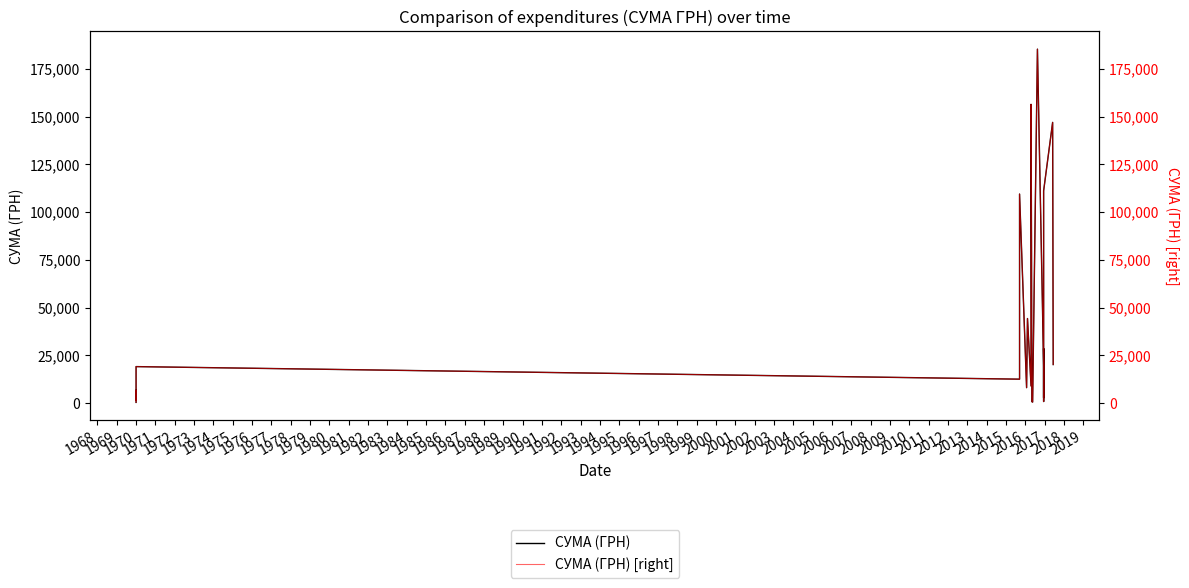

How many interior local peaks does the СУМА (ГРН) series have?

8